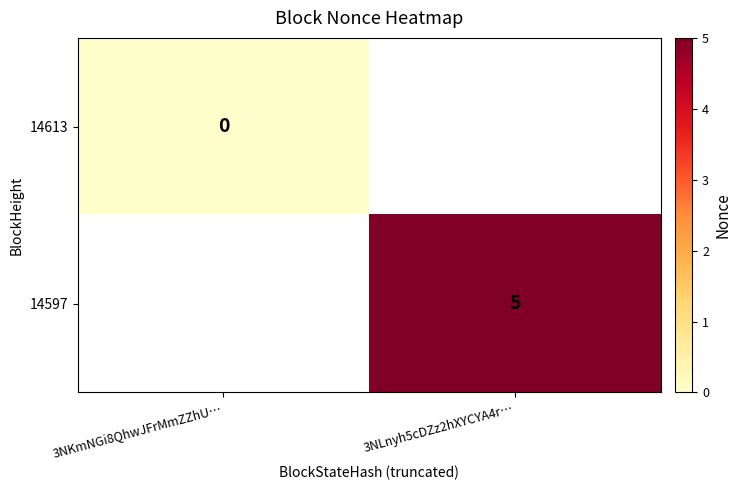

The 14597 series shows 8 at 3NLnyh5cDZz2hXYCYA4r…. True or false?

False